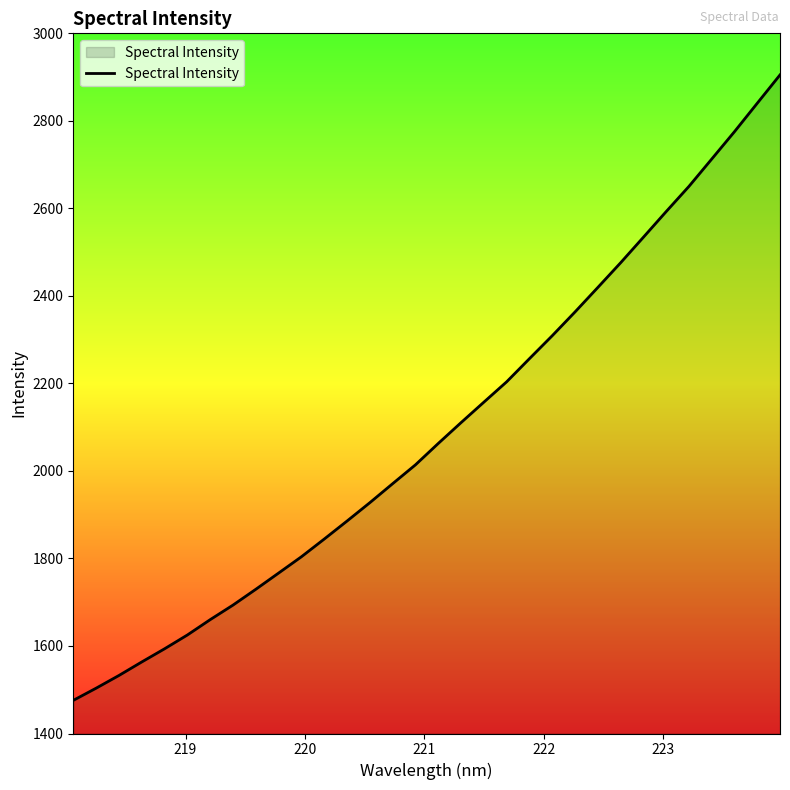

How many lines are shown in the chart?

1